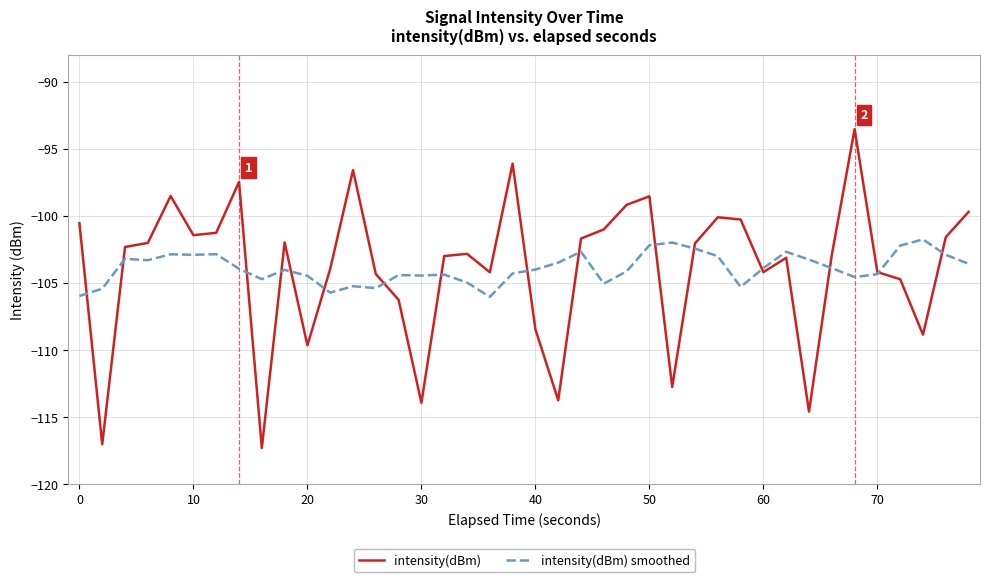

What is the smallest value displayed?

-117.3